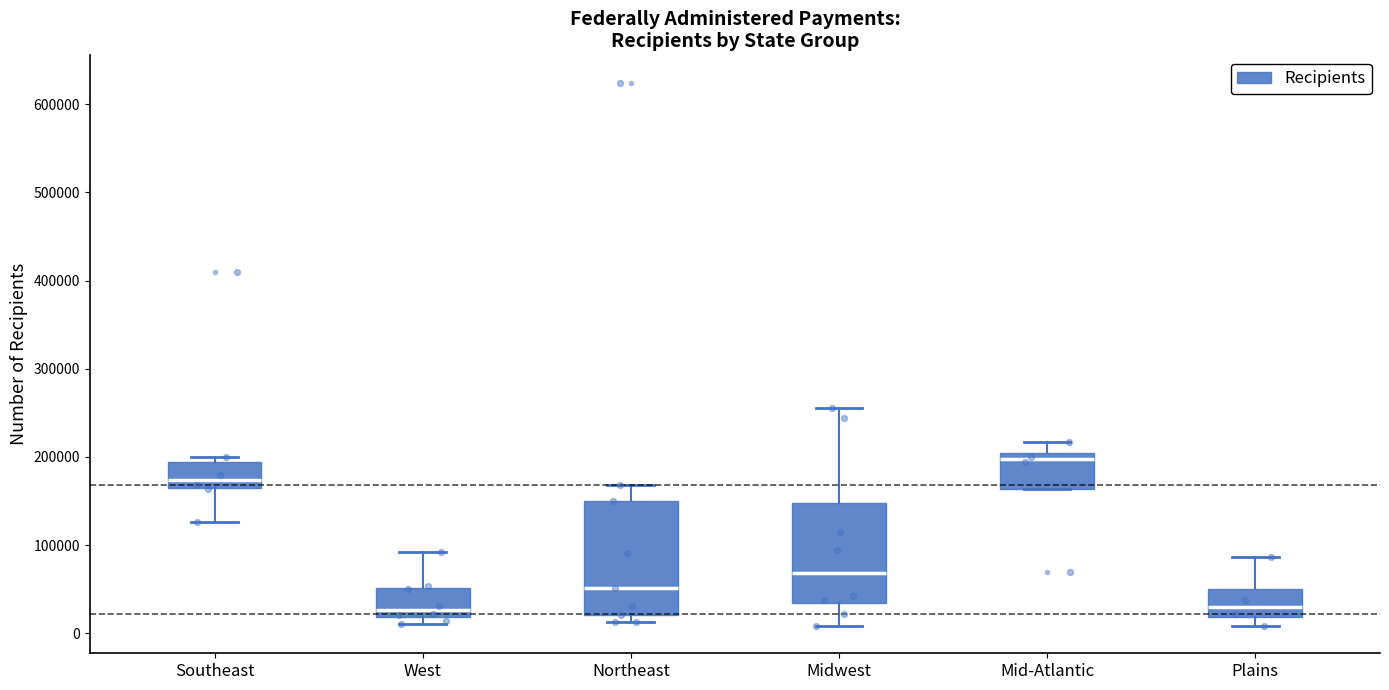

Comparing the boxes themselves (not the whiskers), which one is the tallest?

Northeast